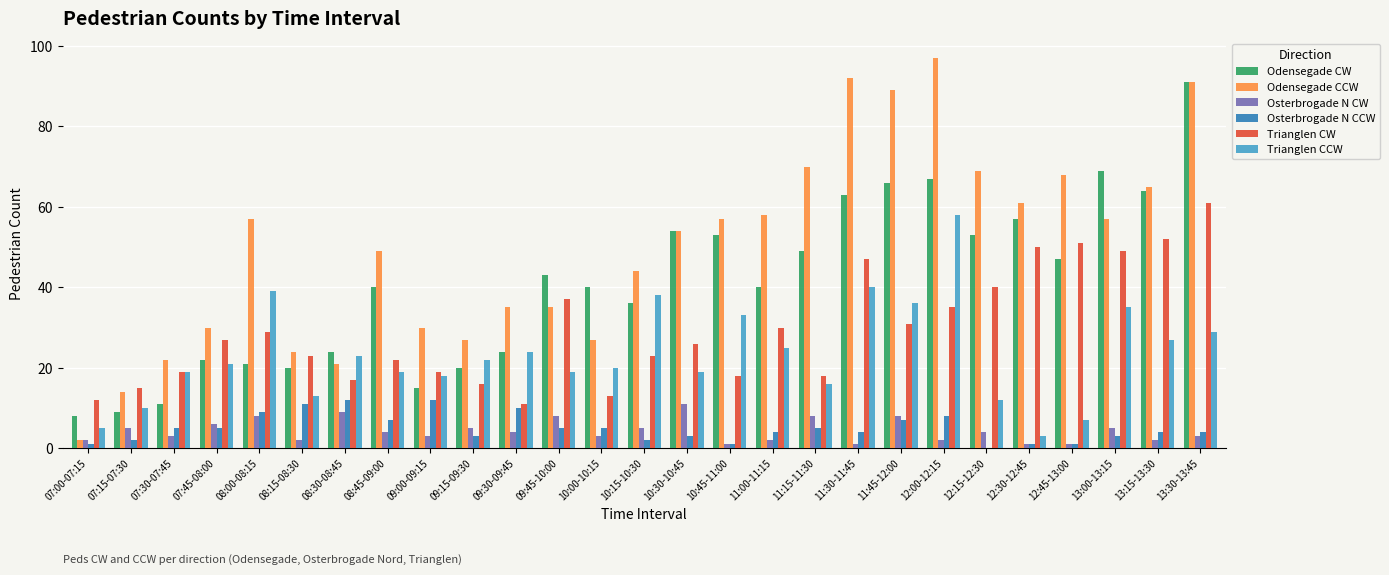

What is the sum of all Odensegade CCW values?

1345